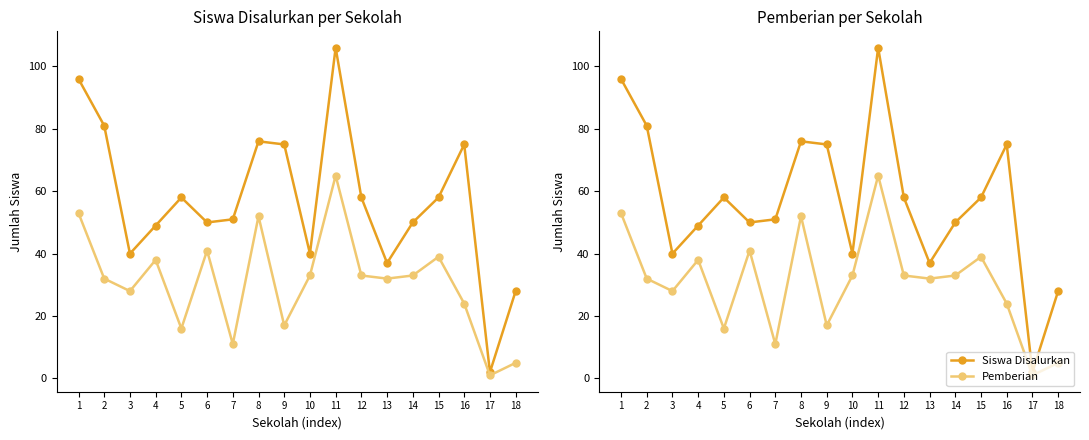

Which series has the largest total across all categories?

Siswa Disalurkan